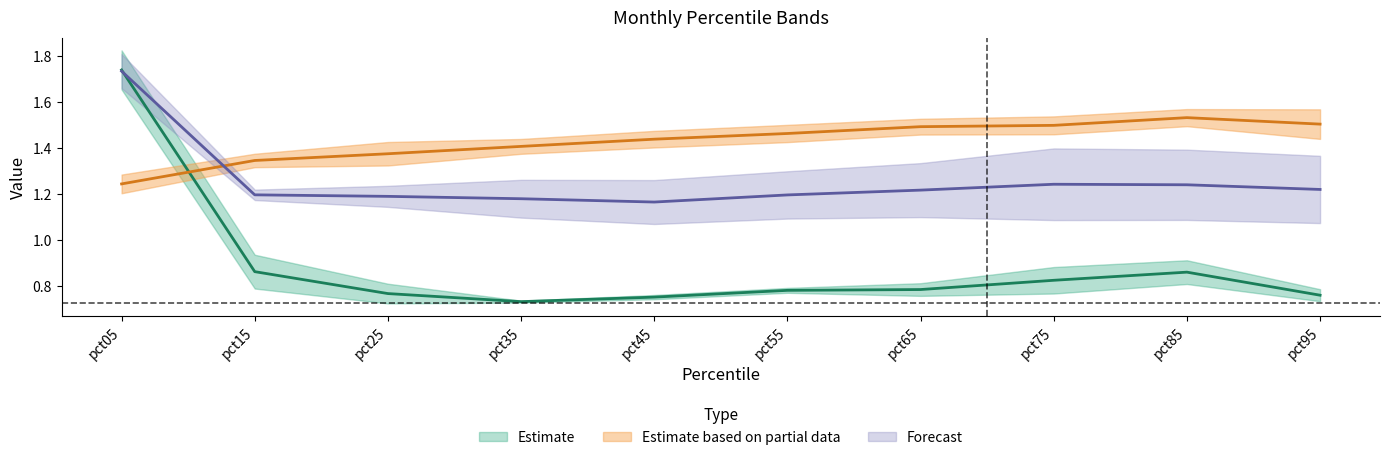

Reading left to right, extract all data points from this chart.

Jan: pct05=1.7	pct15=0.9	pct25=0.8	pct35=0.7	pct45=0.8	pct55=0.8	pct65=0.8	pct75=0.8	pct85=0.9	pct95=0.8
Feb: pct05=1.7	pct15=1.2	pct25=1.2	pct35=1.2	pct45=1.2	pct55=1.2	pct65=1.2	pct75=1.2	pct85=1.2	pct95=1.2
Apr: pct05=1.2	pct15=1.3	pct25=1.4	pct35=1.4	pct45=1.4	pct55=1.5	pct65=1.5	pct75=1.5	pct85=1.5	pct95=1.5